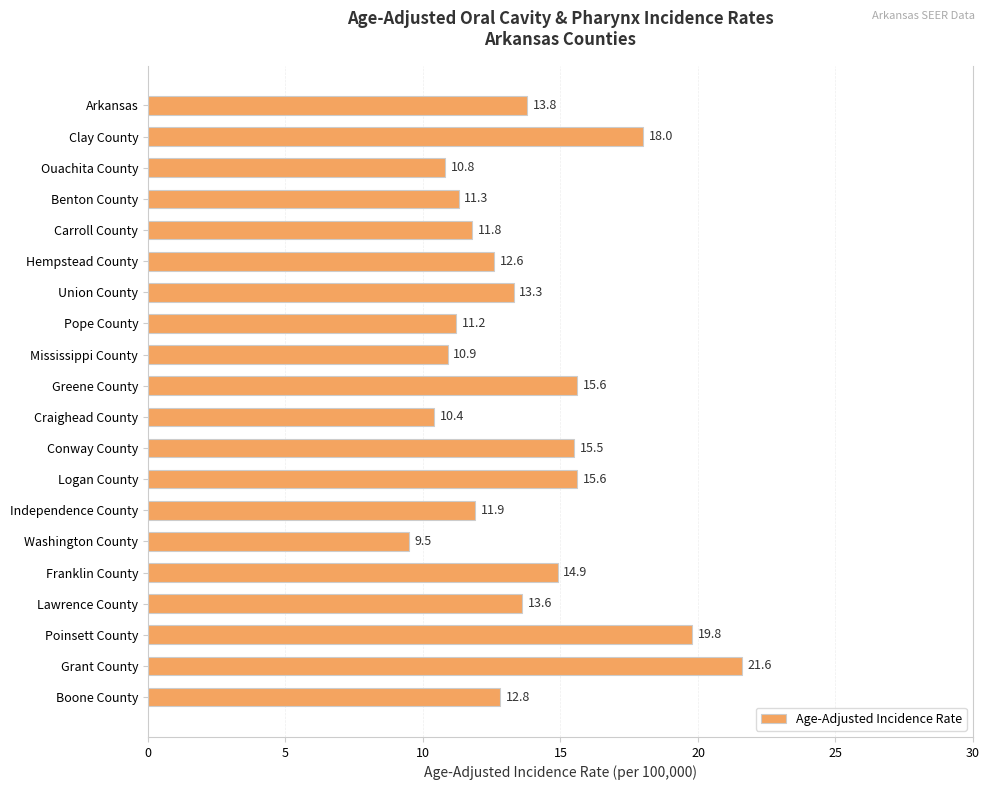

What is the average value?

13.7